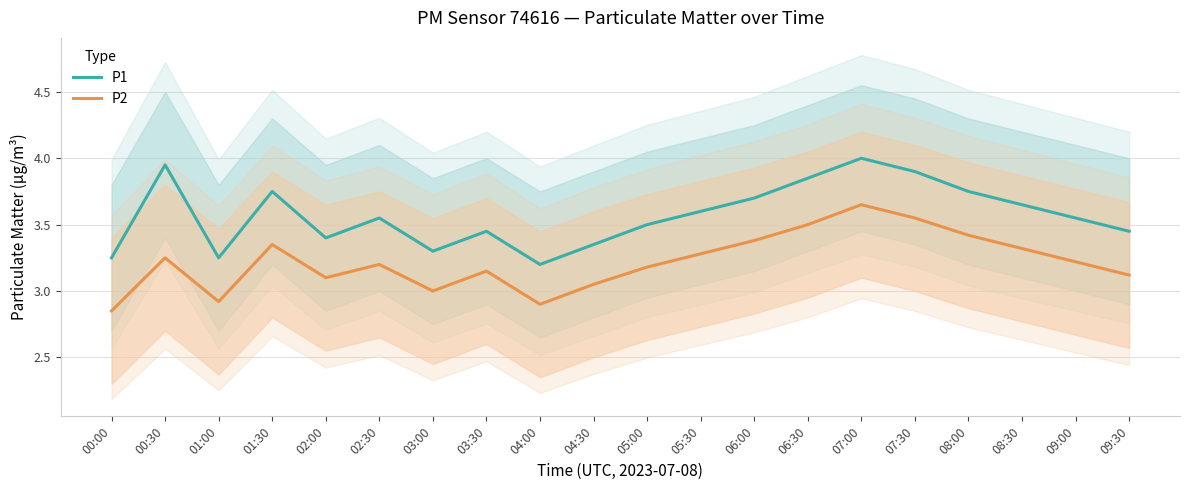

What is the difference between the P1 values at 02:00 and 07:30?

0.5